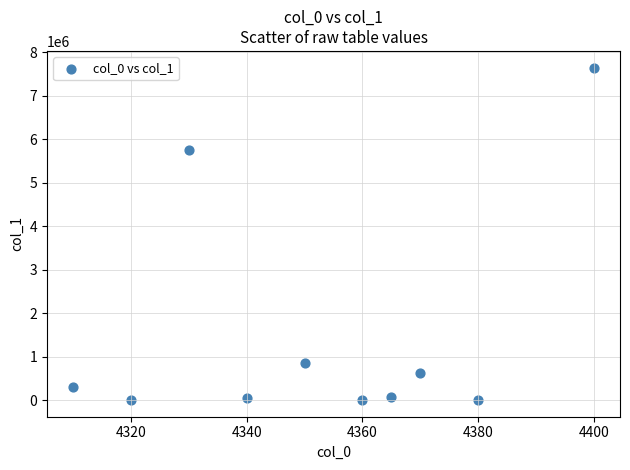

What Y value in the scatter plot is closest to 3822653?

5741844